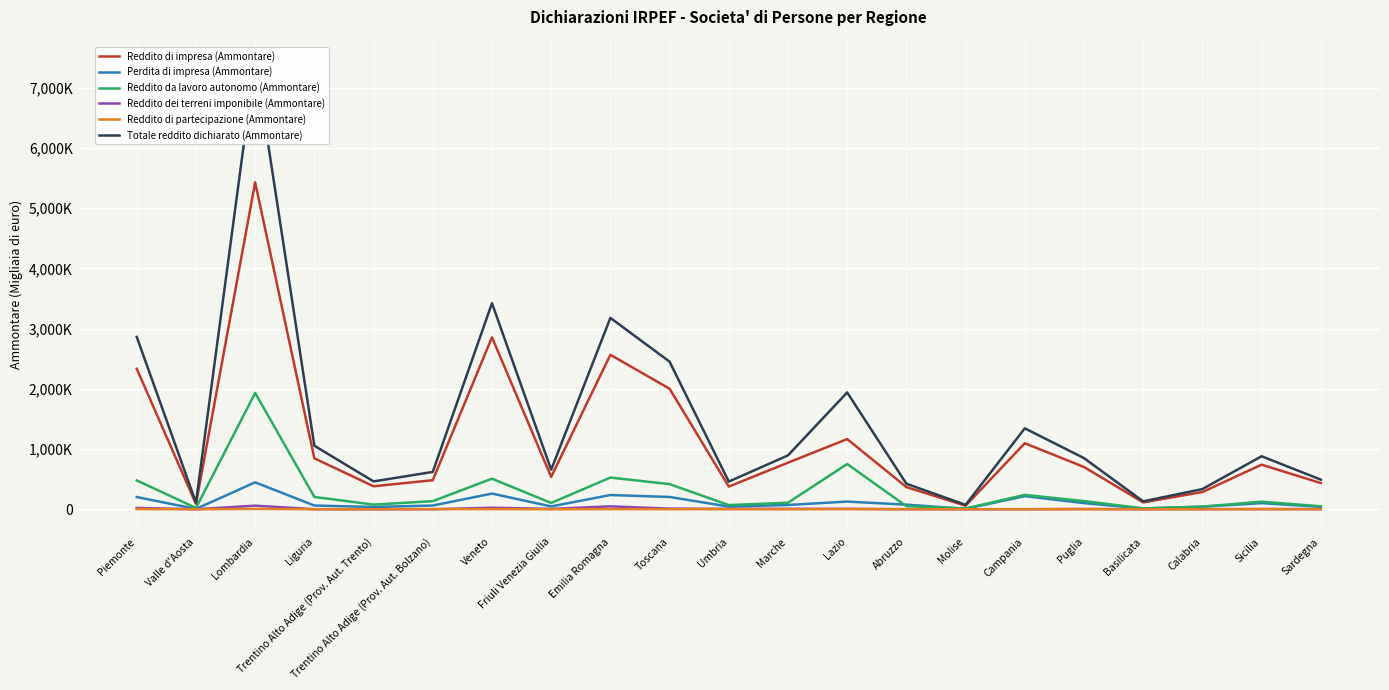

What is the difference between the maximum and minimum values in the Reddito di impresa (Ammontare) series?

5367850